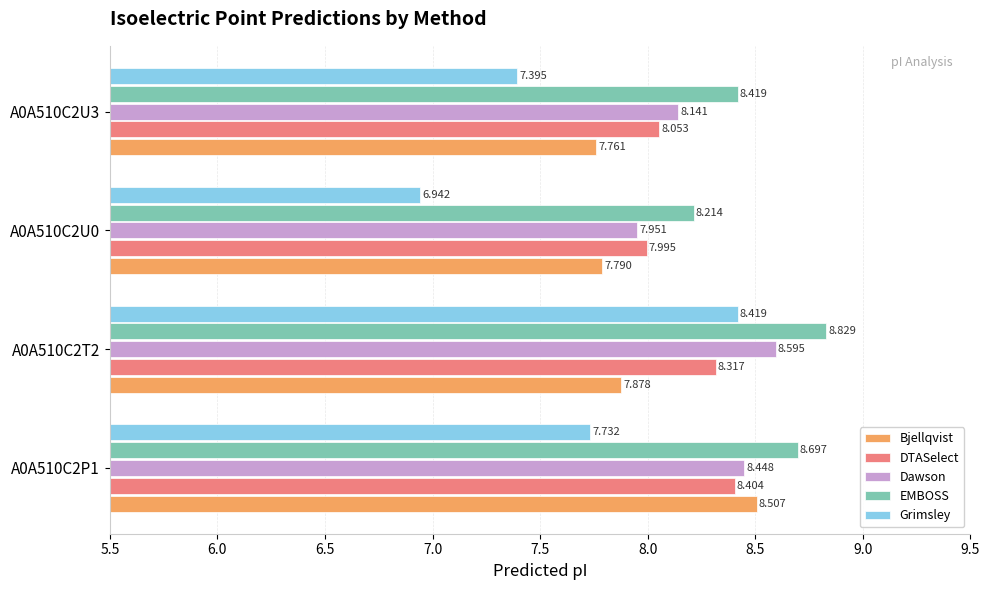

Rank the series by their maximum value, from lowest to highest.

DTASelect, Grimsley, Bjellqvist, Dawson, EMBOSS